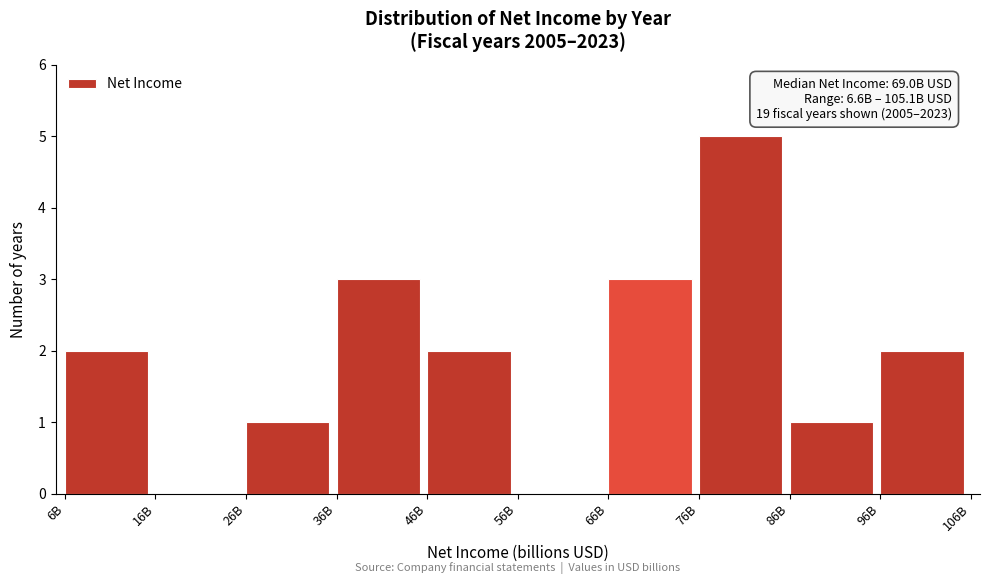

Reading left to right, what are all the values shown in this chart?

6B=2	16B=0	26B=1	36B=3	46B=2	56B=0	66B=3	76B=5	86B=1	96B=2